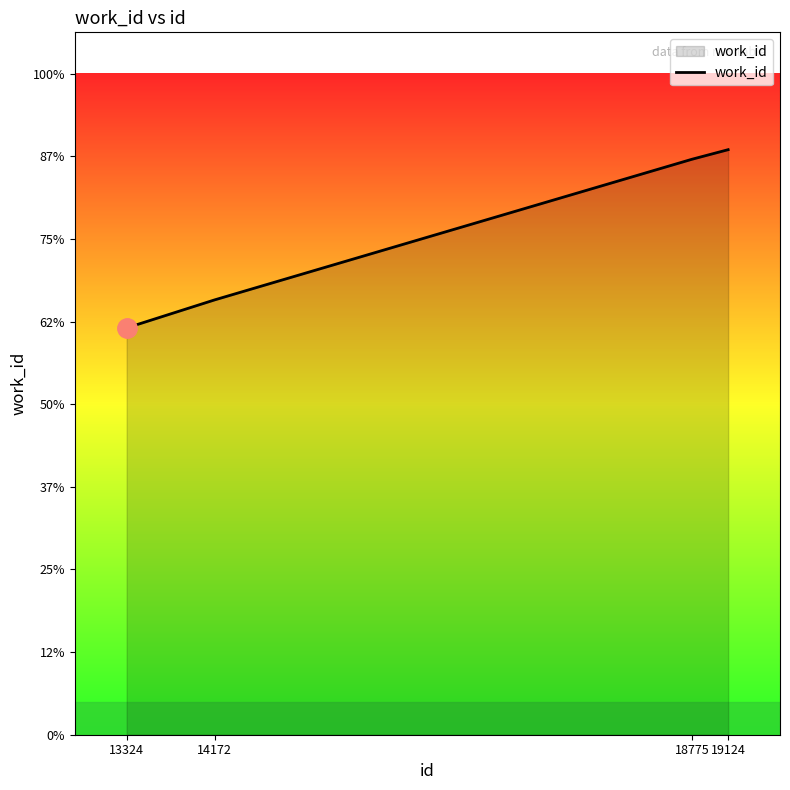

Rank the categories by value from highest to lowest.

19124, 18775, 14172, 13324